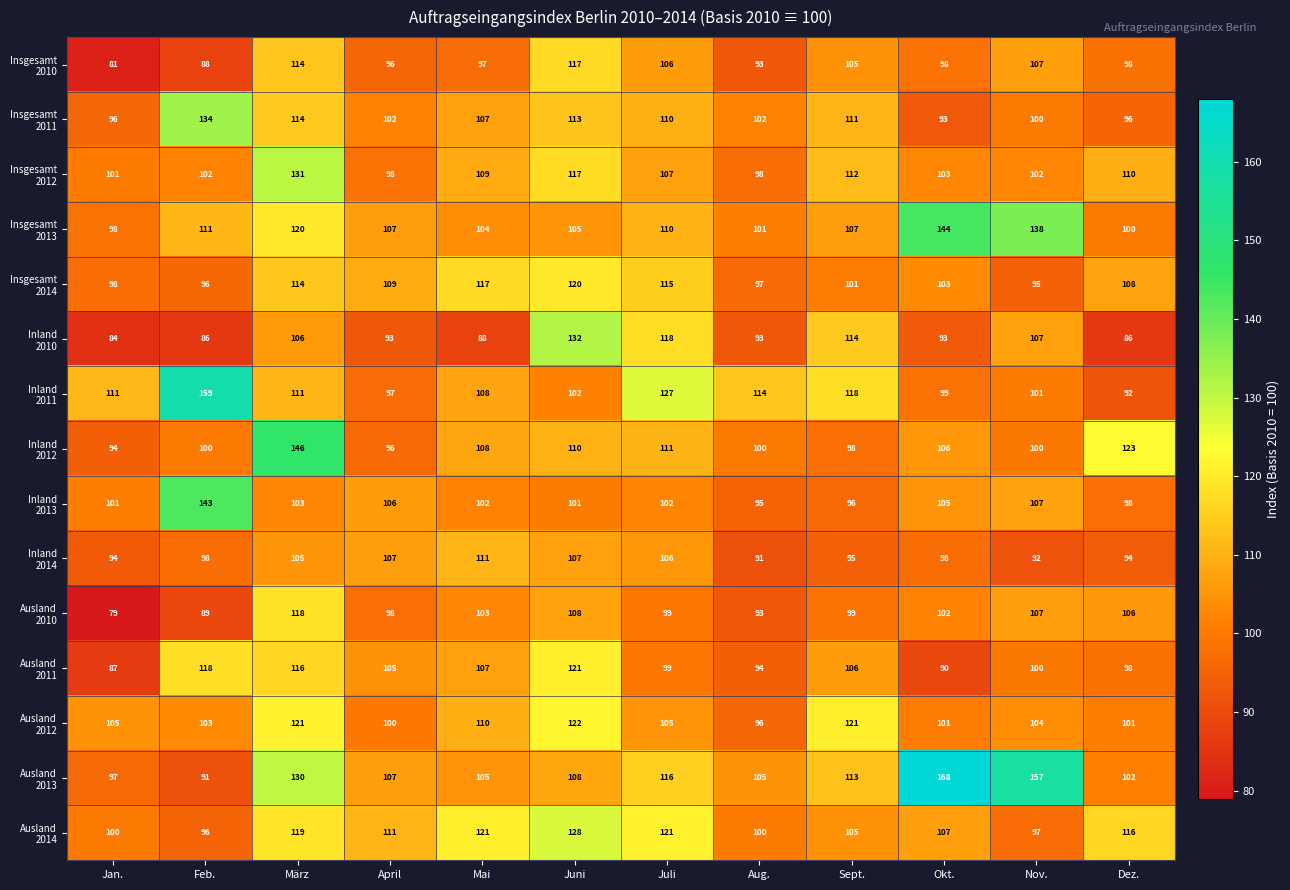

What is the total value across all series at Jan.?

1426